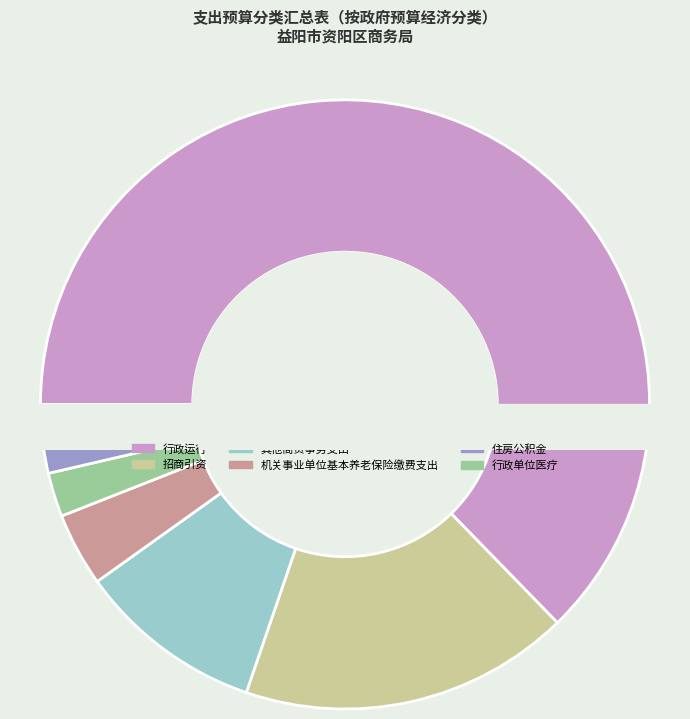

True or false: 机关事业单位职业年金缴费支出 accounts for 10% of the total.

False